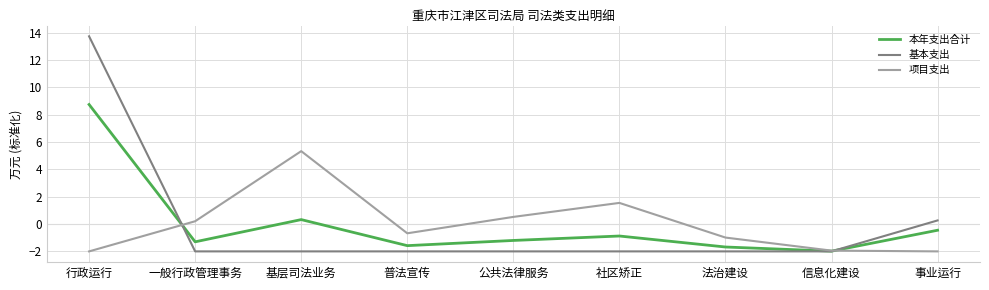

How many positive values does the 本年支出合计 series have?

2